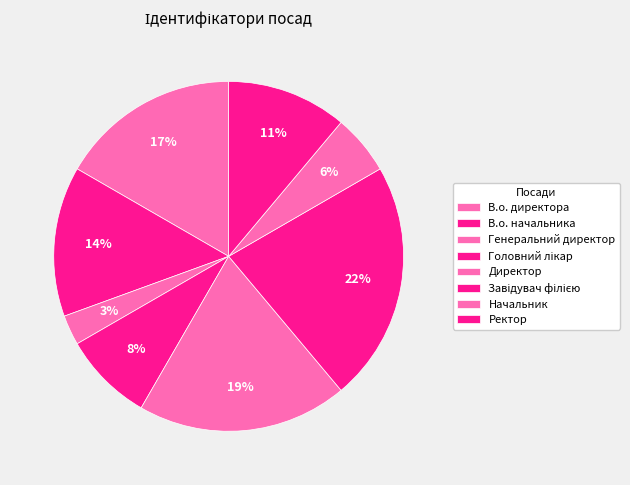

To the nearest percent, what portion does В.о. директора represent?

17%